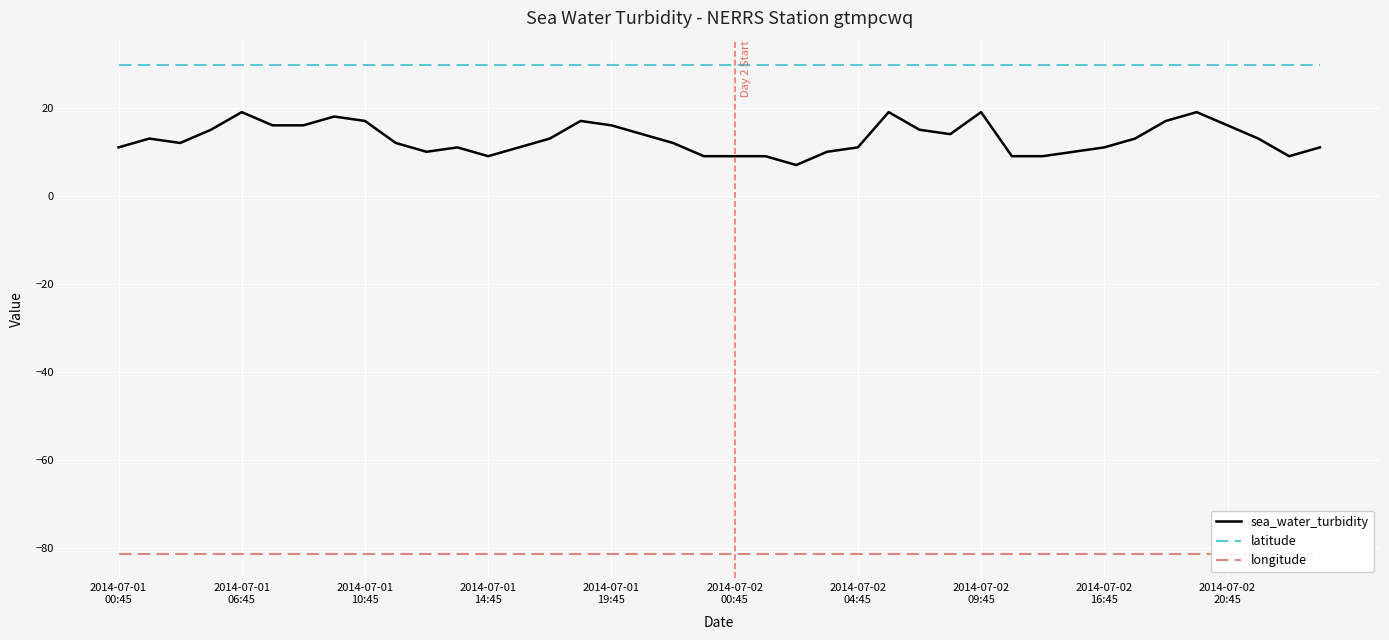

What is the maximum value for latitude?

29.7